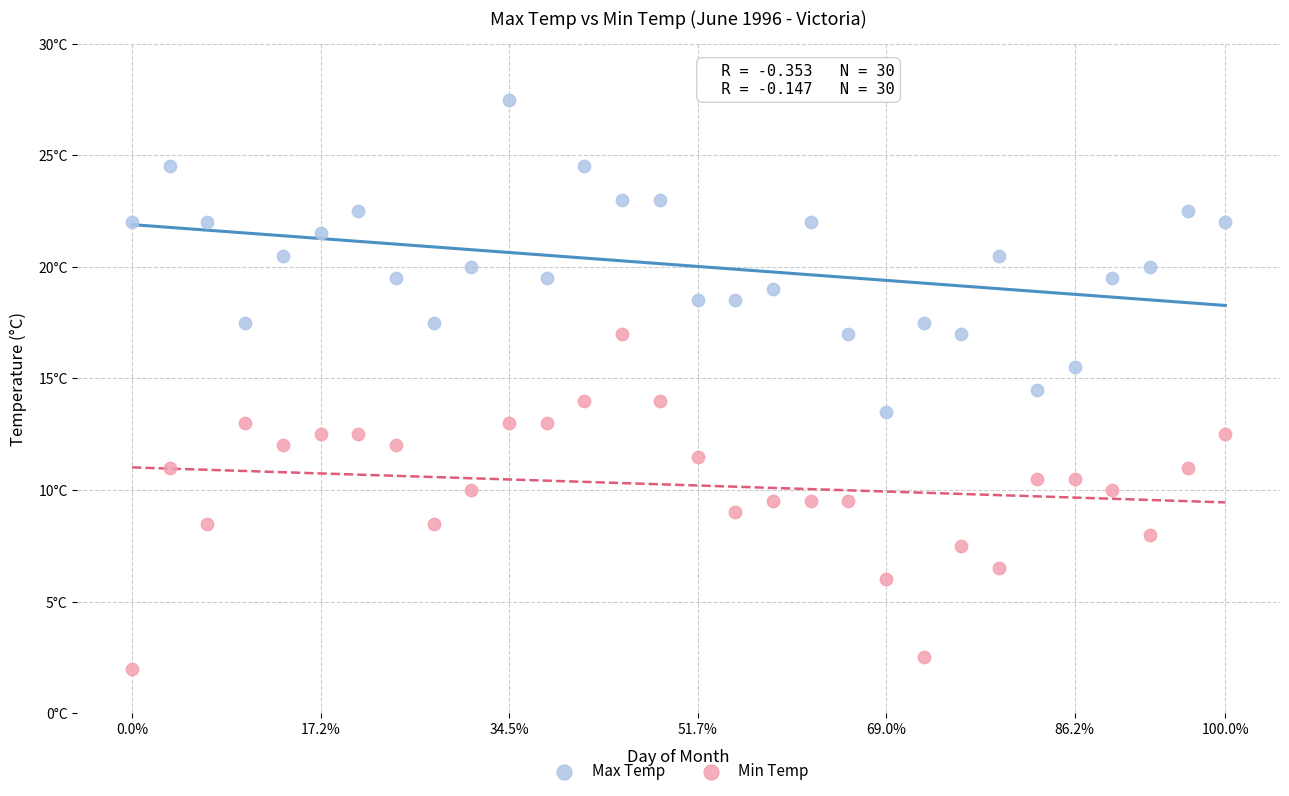

Which series has the widest spread of Y values?

Min Temp